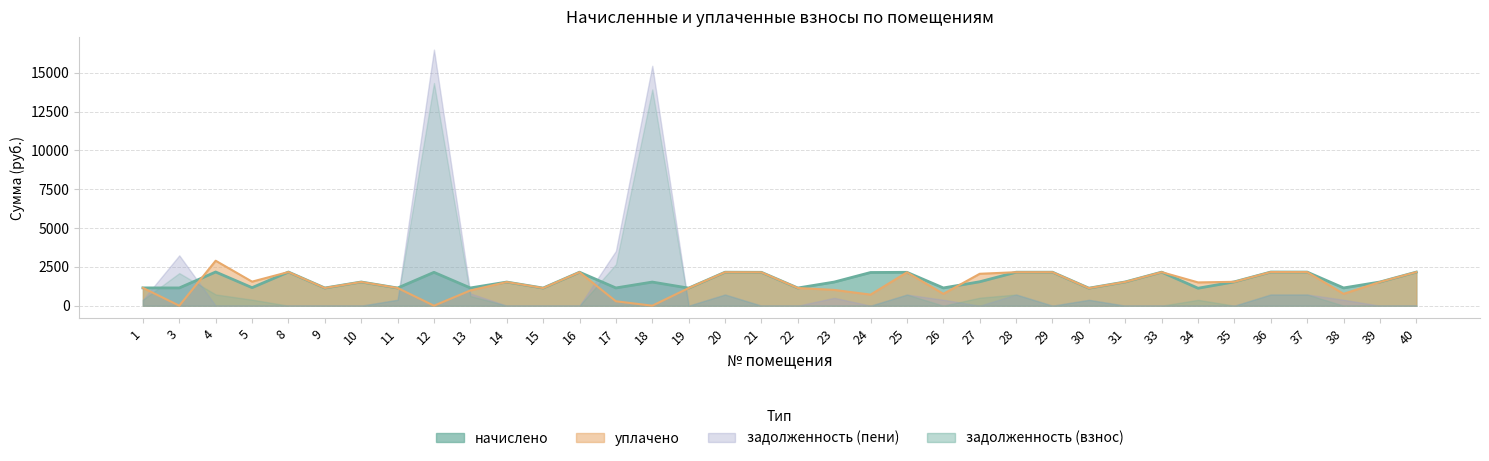

What is the value of the уплачено point at the 30th from the left?

1499.4